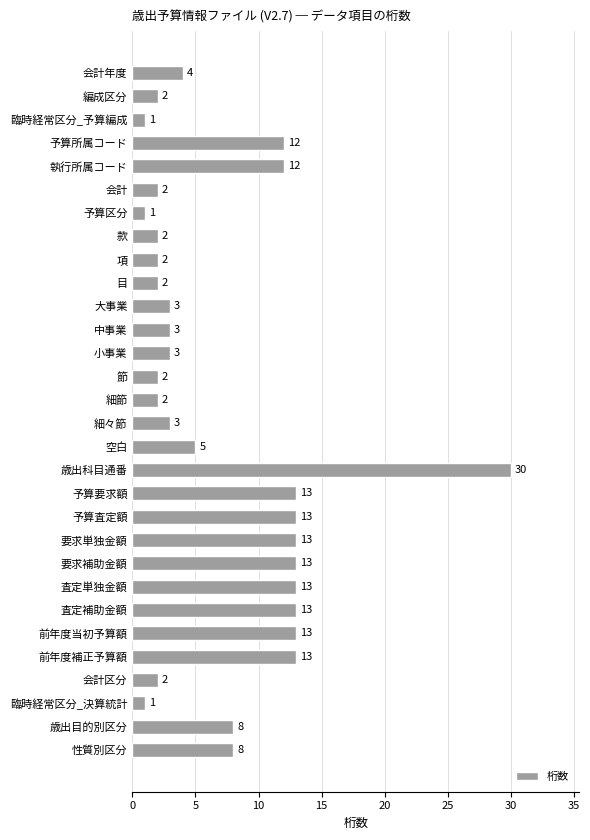

How many data points are less than 4?

15